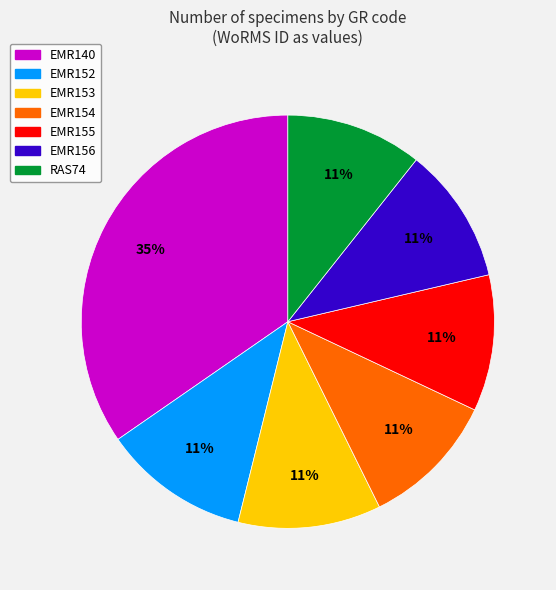

To the nearest percent, what is the average slice percentage?

14%